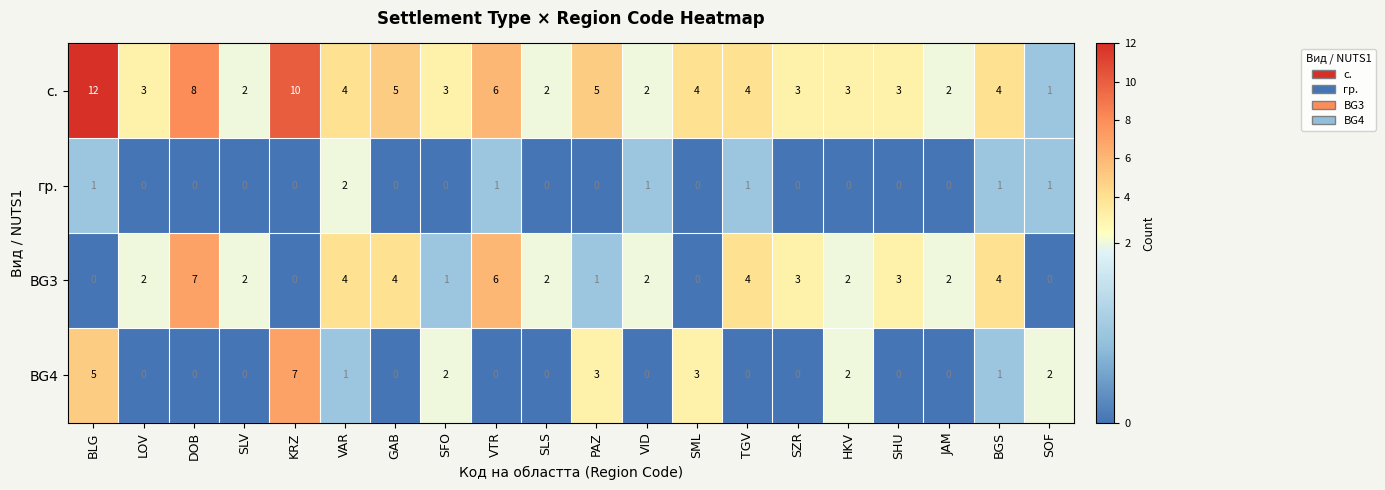

At SFO, list the series in order from smallest to largest.

гр., BG3, BG4, с.